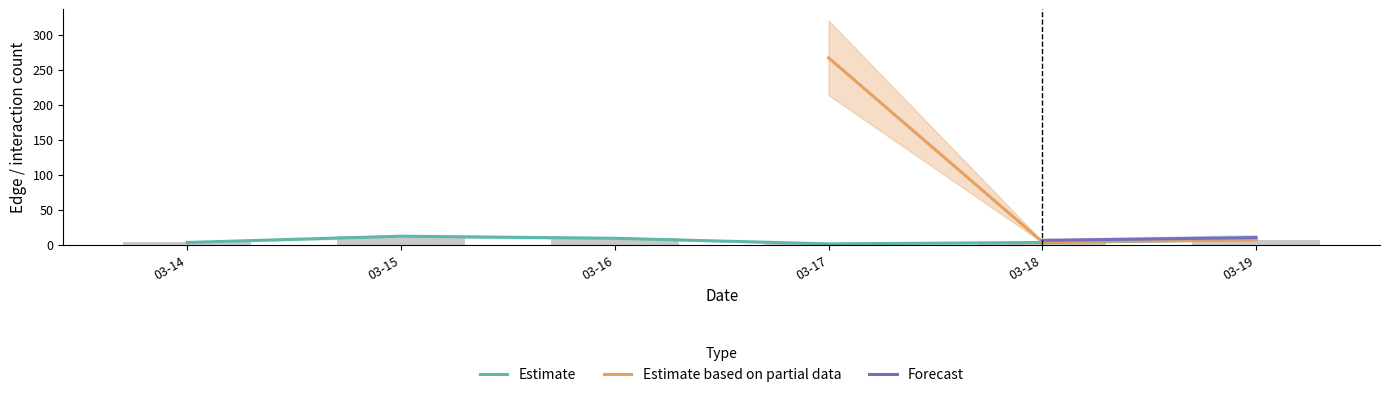

What is the greatest value displayed?

267